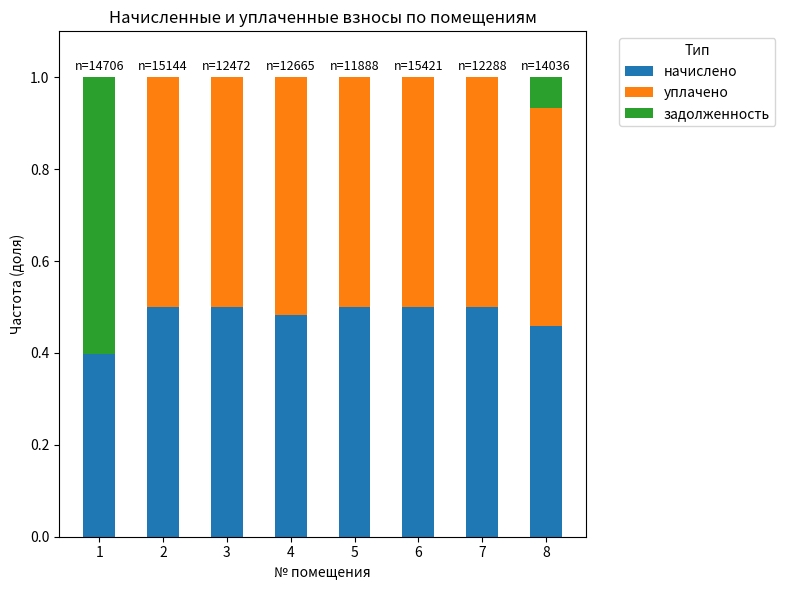

What is the total value across all series at 3?

1.0